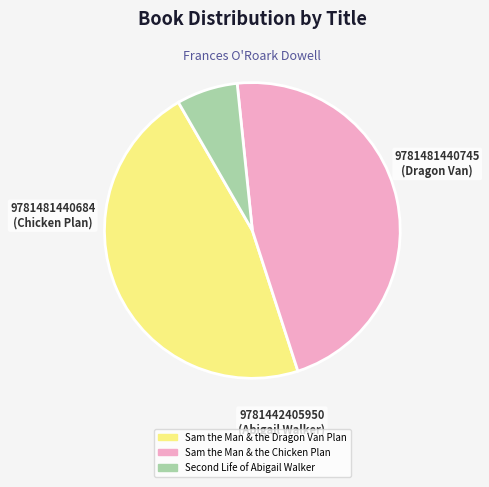

Count the number of slices in the pie.

3